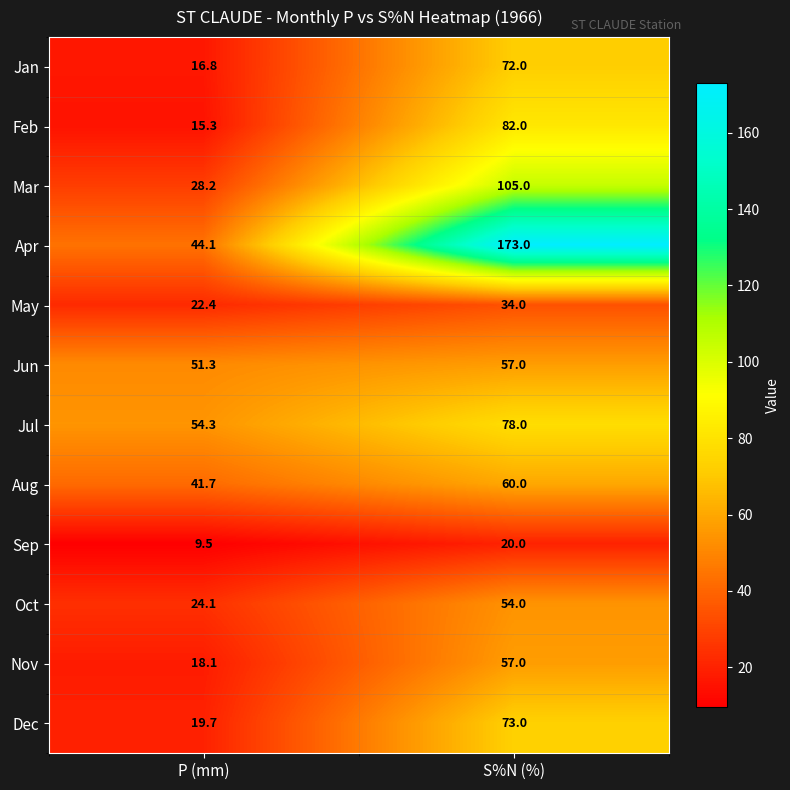

Is the value of May at S%N (%) greater than the value of Sep at P (mm)?

Yes